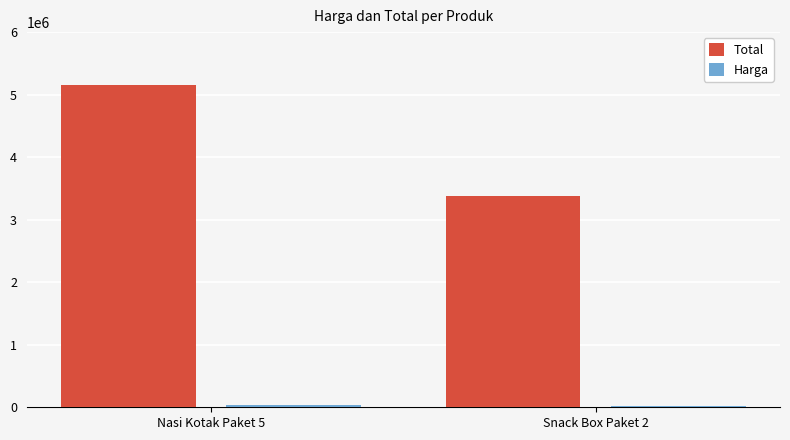

What is the maximum value for Total?

5162000